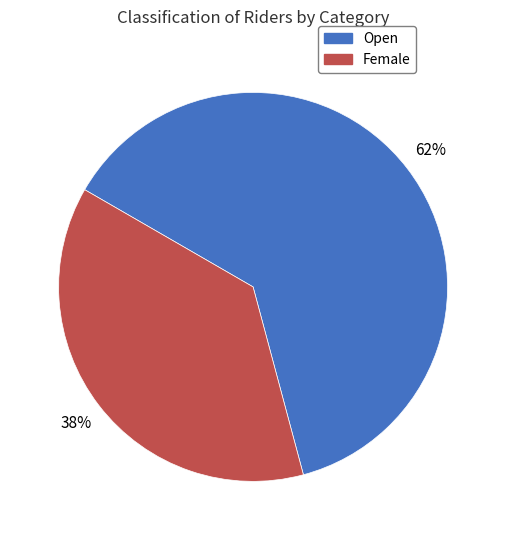

To the nearest percent, what percentage of the pie is Female?

38%